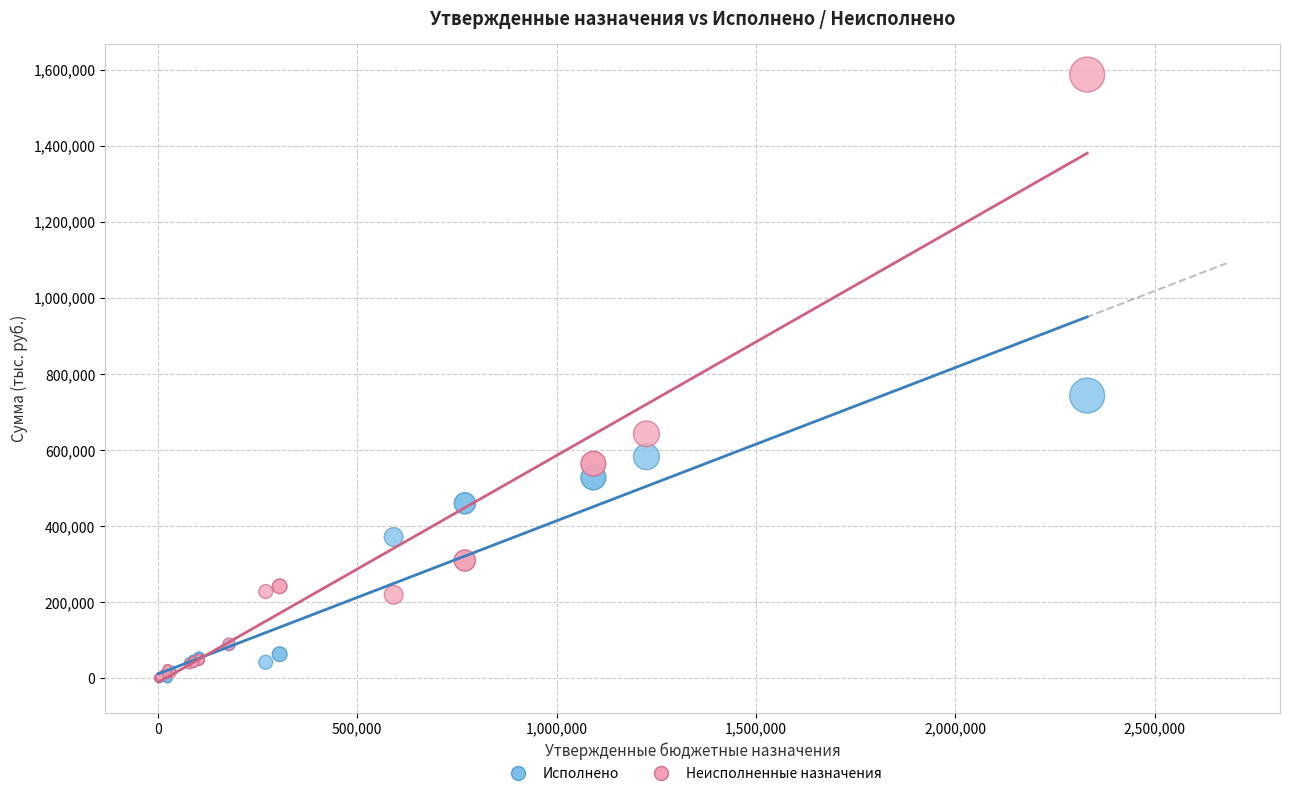

In the Неисполненные назначения series, what Y value is closest to 793797?

642771.1